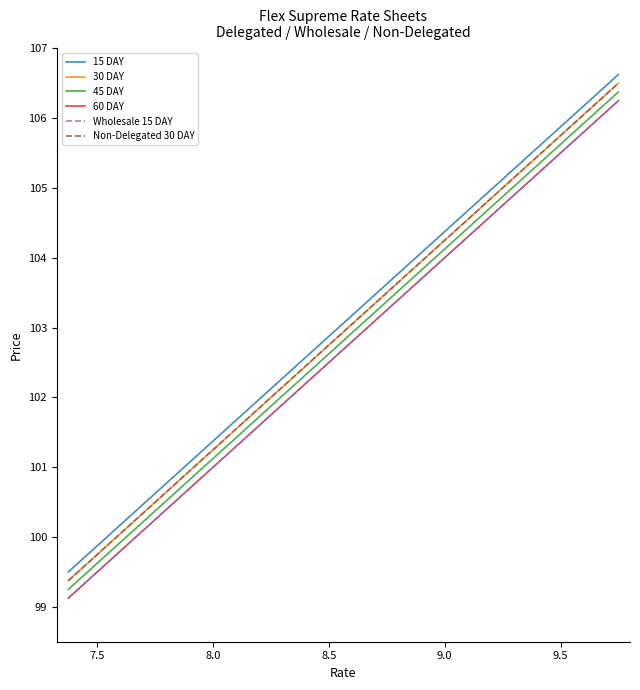

Does the chart have visible grid lines?

No